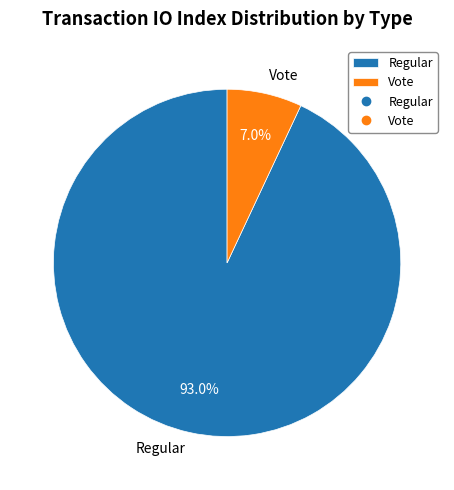

What percentage is the Vote slice, to the nearest percent?

7%